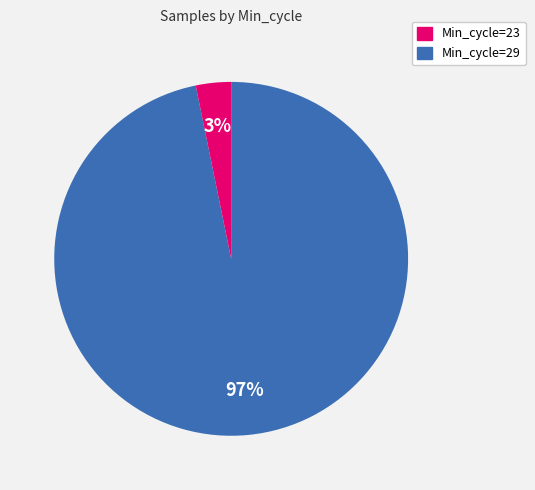

Does any single category account for the majority?

Yes